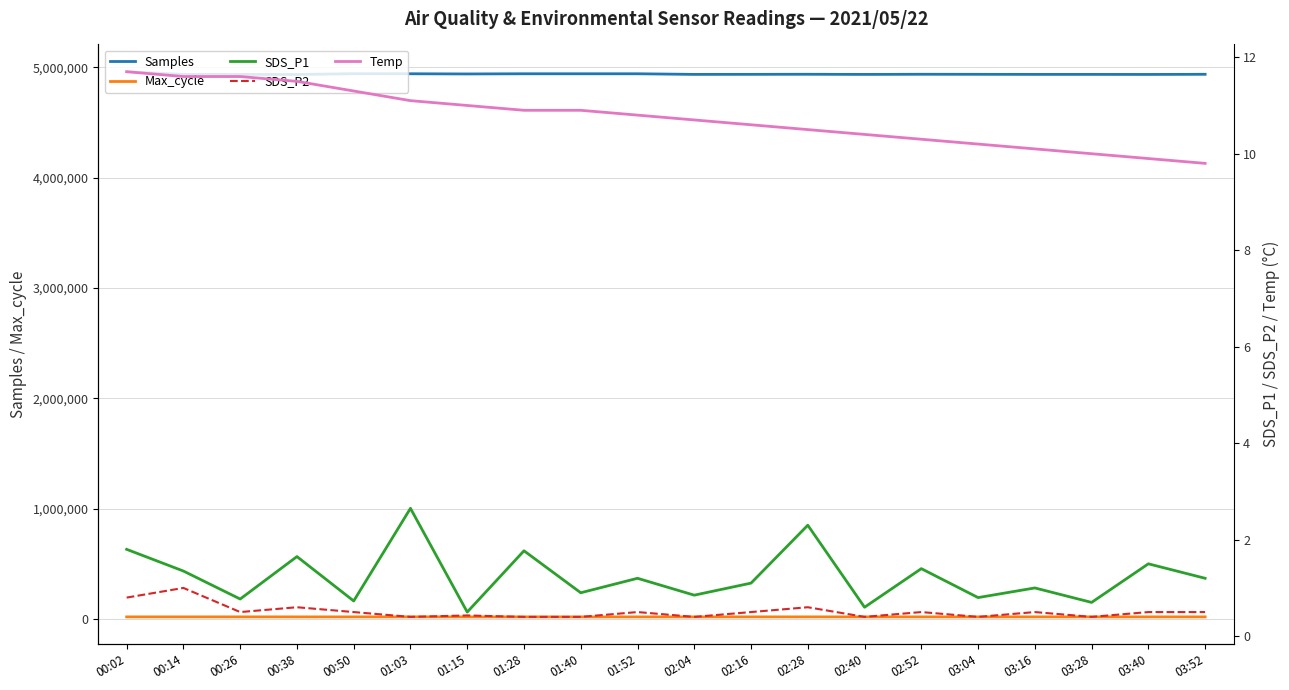

Which series has the largest total across all categories?

Samples